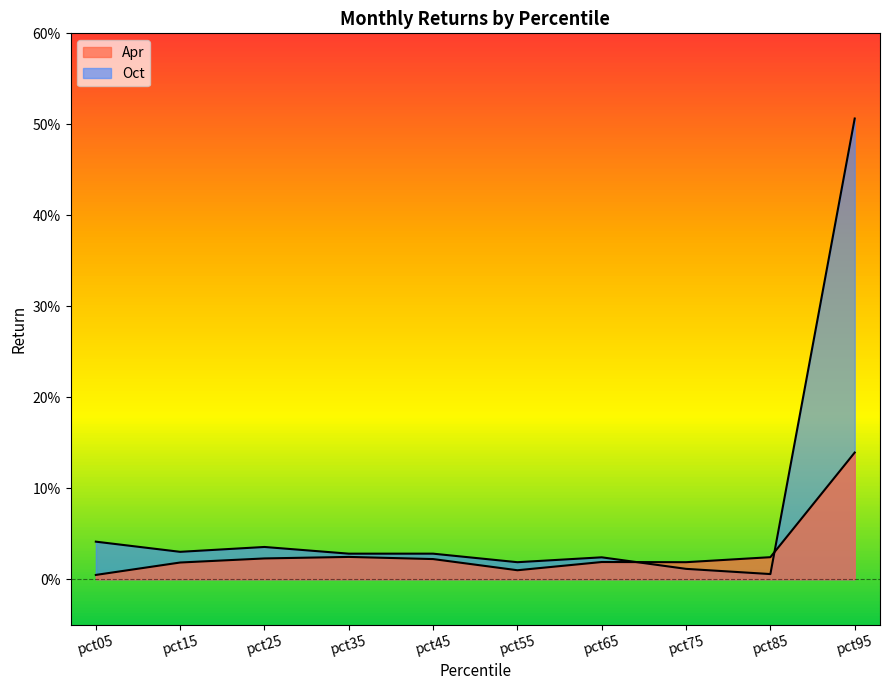

List the labels in order of Apr value, smallest first.

pct05, pct55, pct15, pct75, pct65, pct45, pct25, pct85, pct35, pct95